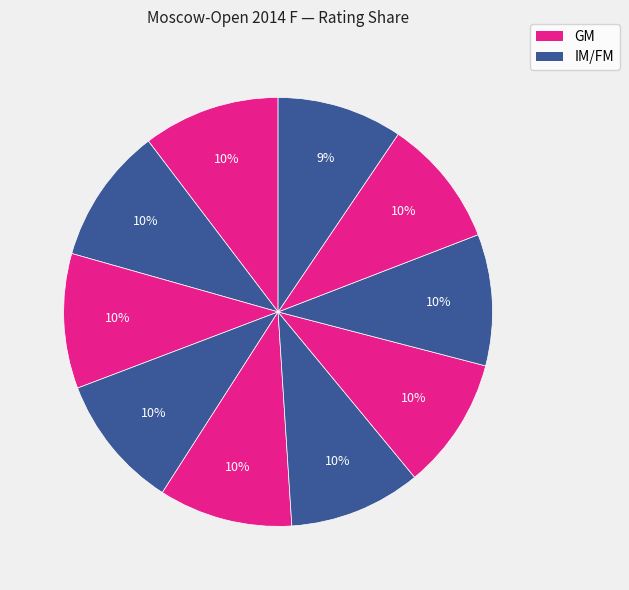

How many slices are in this pie chart?

10